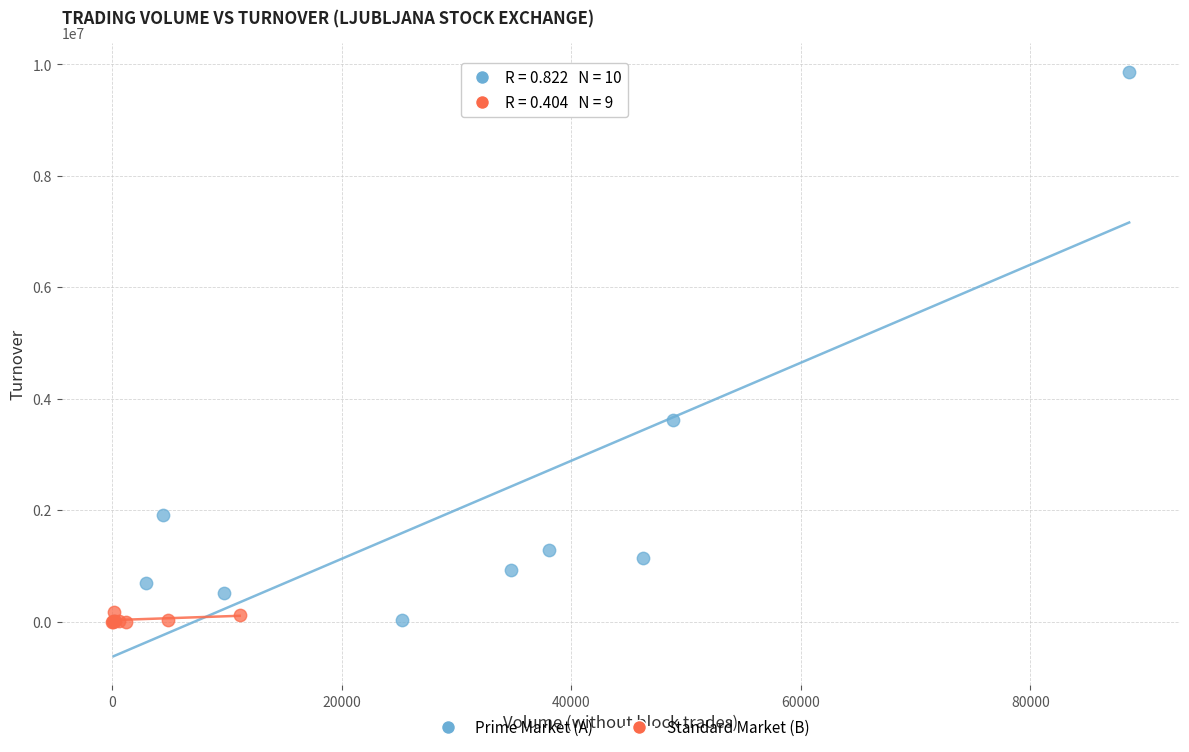

Which series contains the highest Y value?

Prime Market (A)